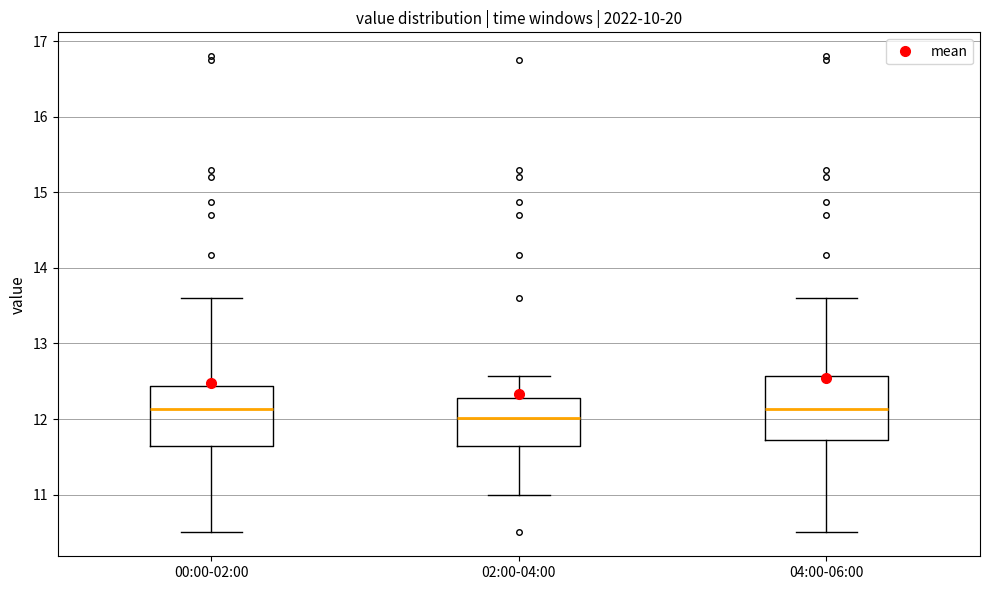

Where does the median line of the box for 02:00-04:00 sit on the y-axis? The values are not printed on the chart, so give them approximately, as read against the axis.

12.0